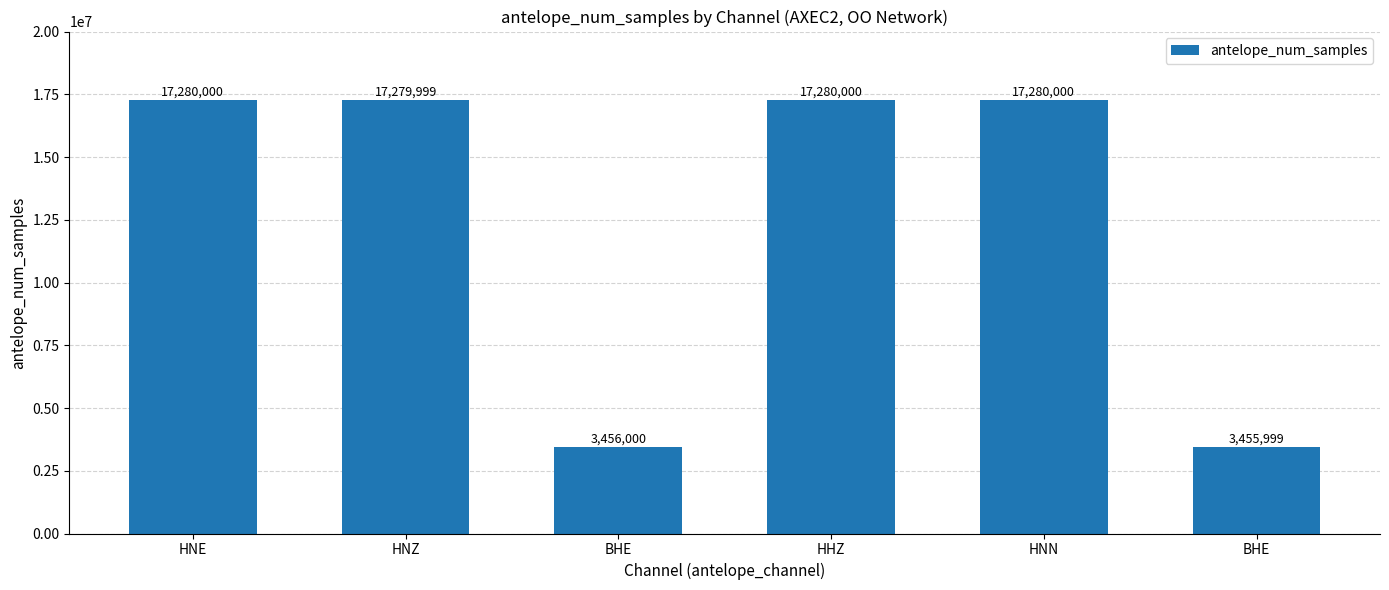

How many bars are there in total?

6